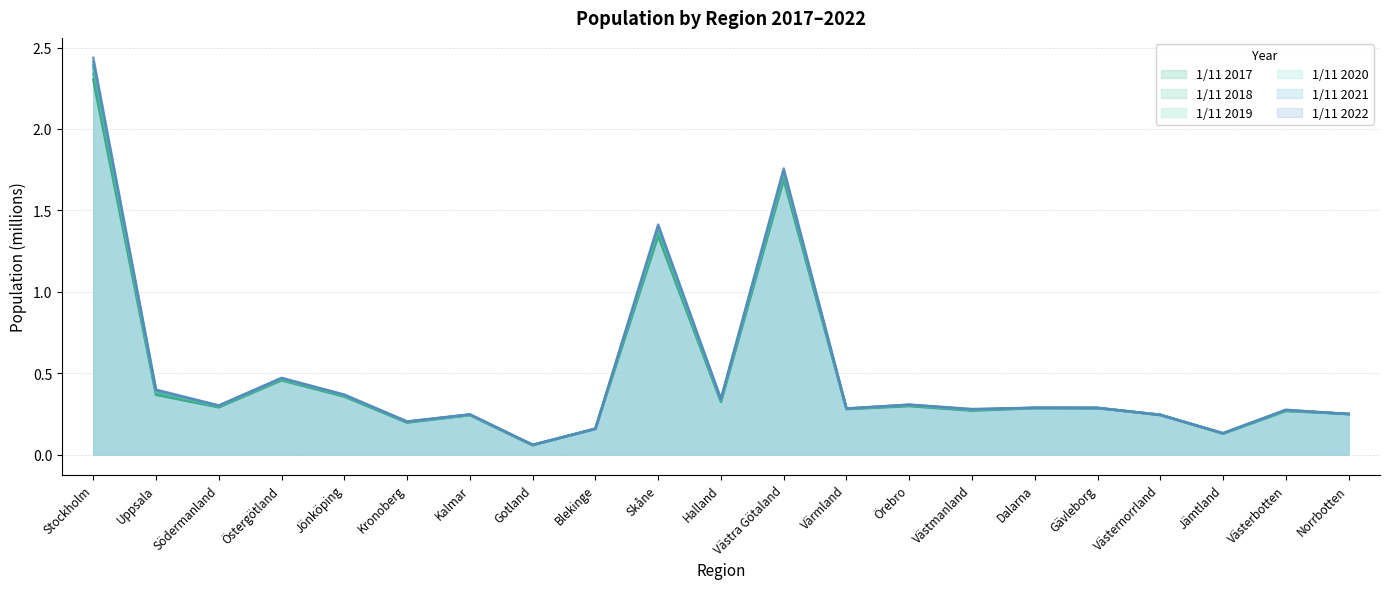

True or false: 1/11 2018 has more than 0 points higher than both neighbors.

True